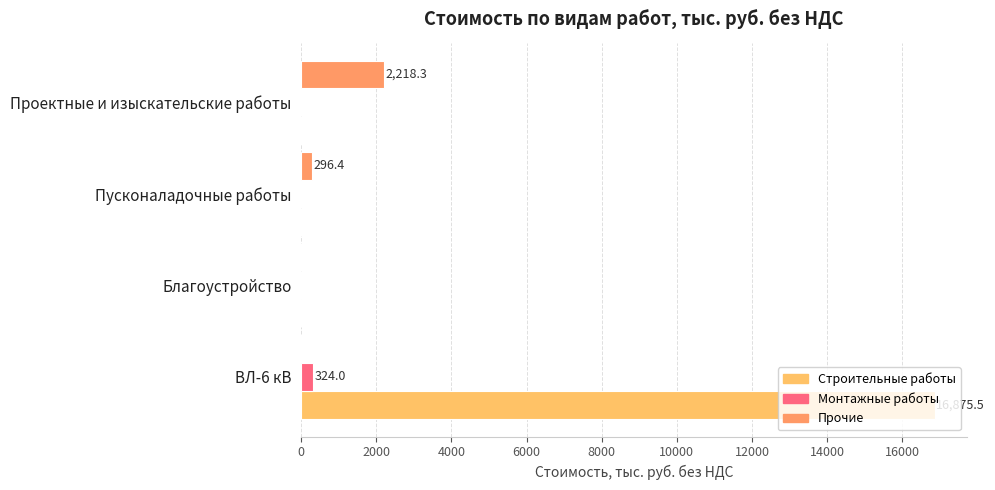

The Строительные работы series shows 0.0 at Благоустройство. True or false?

True